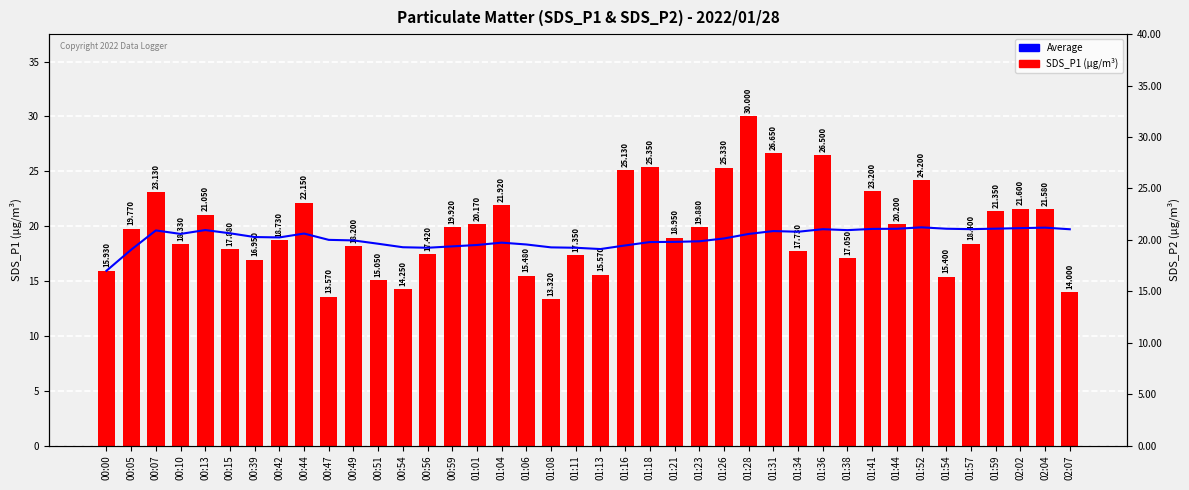

Reading left to right, extract all data points from this chart.

Average: 15.9	17.9	19.6	19.3	19.6	19.3	19.0	19.0	19.3	18.7	18.7	18.4	18.1	18.0	18.2	18.3	18.5	18.3	18.1	18.0	17.9	18.2	18.5	18.6	18.6	18.9	19.3	19.6	19.5	19.7	19.6	19.7	19.8	19.9	19.8	19.7	19.8	19.8	19.9	19.7
SDS_P1 (µg/m³): 15.9	19.8	23.1	18.3	21.1	17.9	16.9	18.7	22.1	13.6	18.2	15.1	14.2	17.4	19.9	20.2	21.9	15.5	13.3	17.4	15.6	25.1	25.4	18.9	19.9	25.3	30.0	26.6	17.7	26.5	17.1	23.2	20.2	24.2	15.4	18.4	21.4	21.6	21.6	14.0